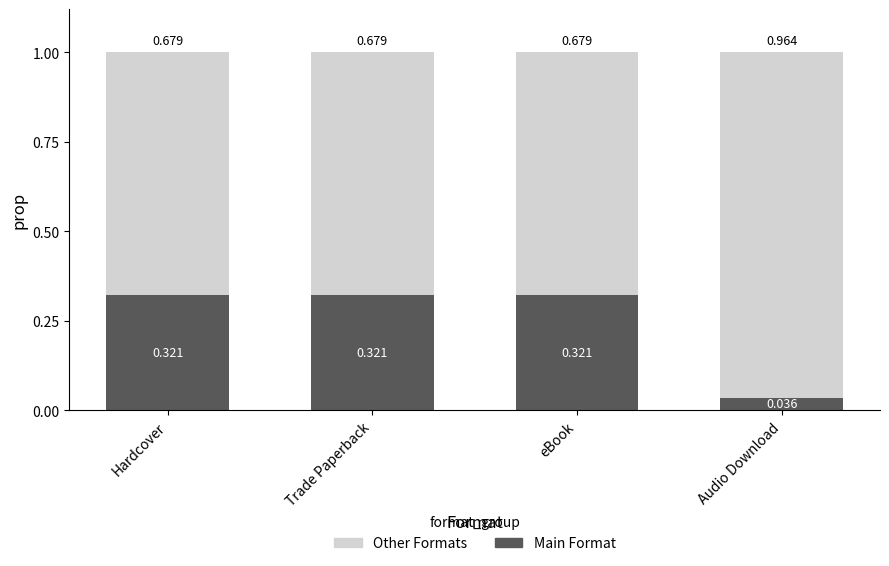

Are the bars horizontal?

No